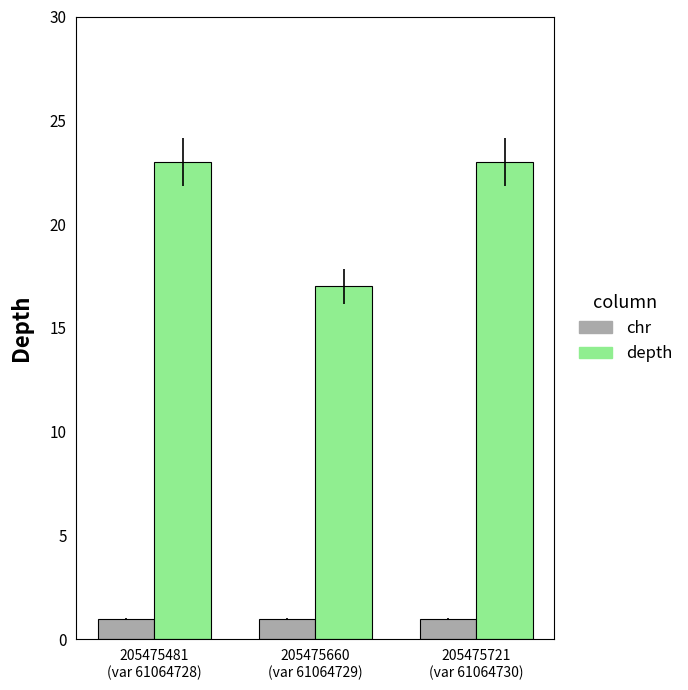

What is the value of the depth bar at the 1st from the left?

23